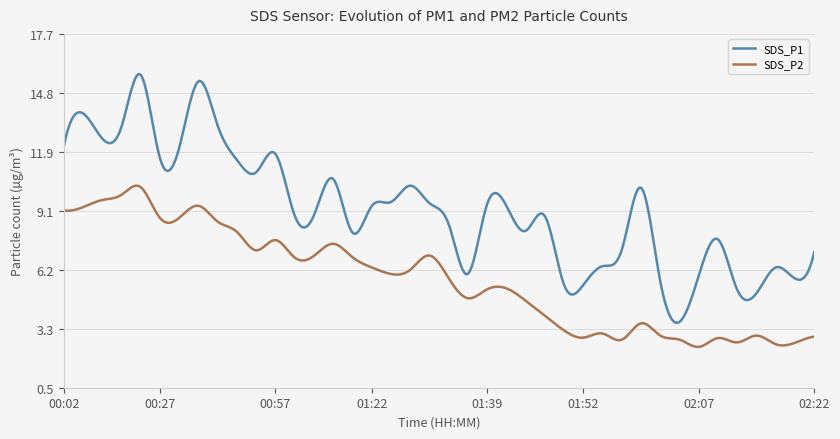

What is the difference between the maximum and minimum values in the SDS_P1 series?

12.1